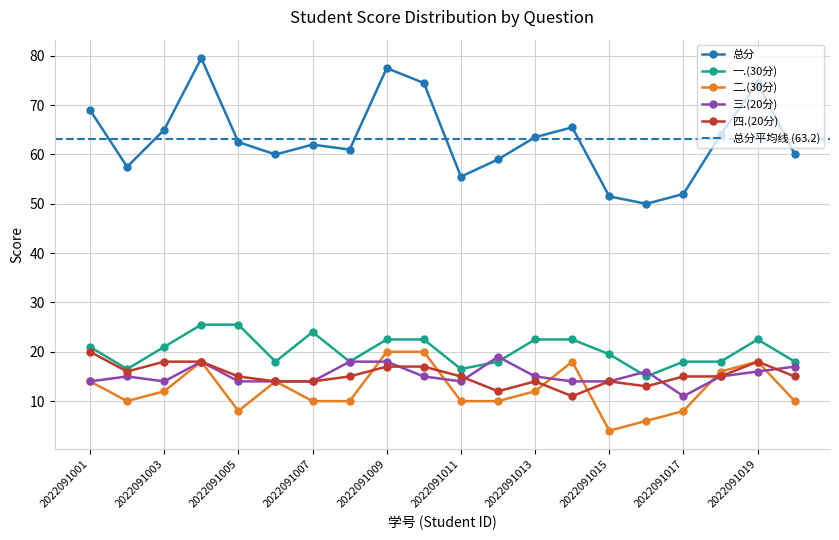

What is the maximum value shown in the chart?

79.5